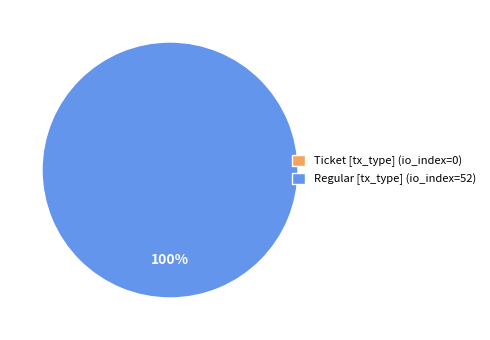

To the nearest percent, what portion does Regular (io_index=52) represent?

100%